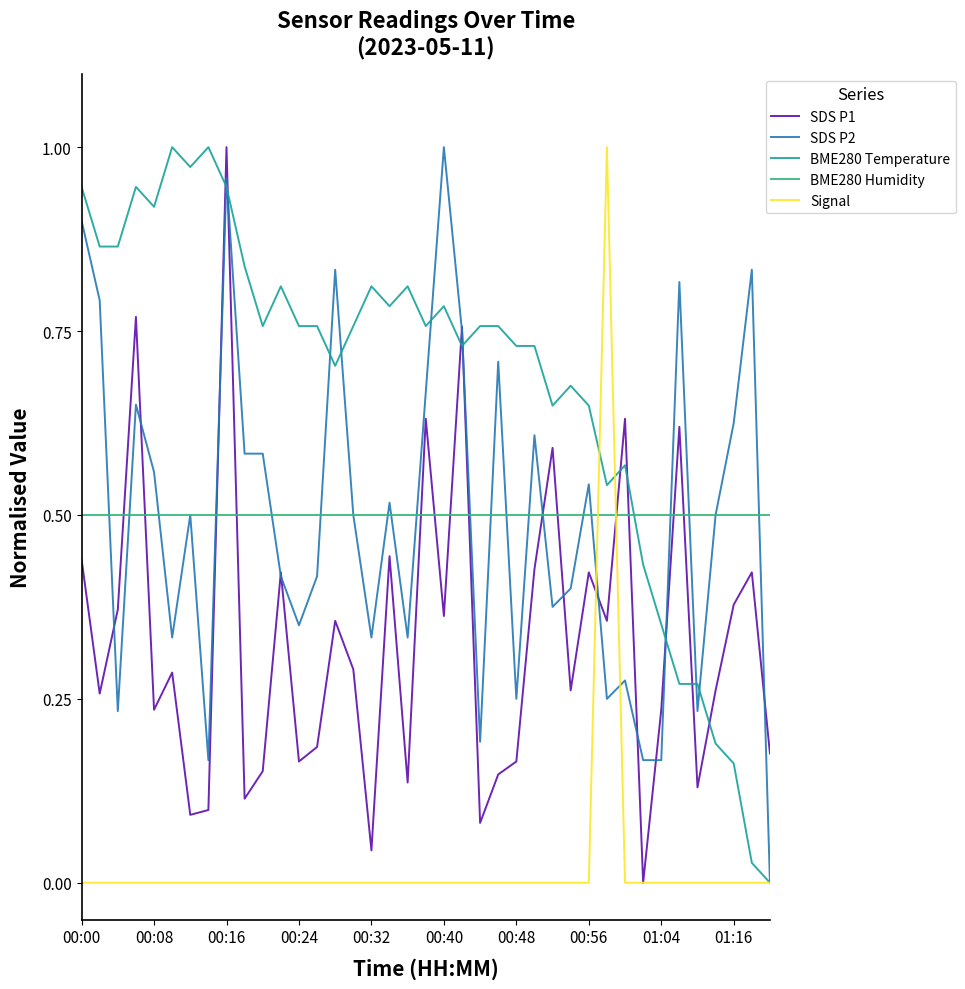

Which series has the largest total across all categories?

BME280 Temperature